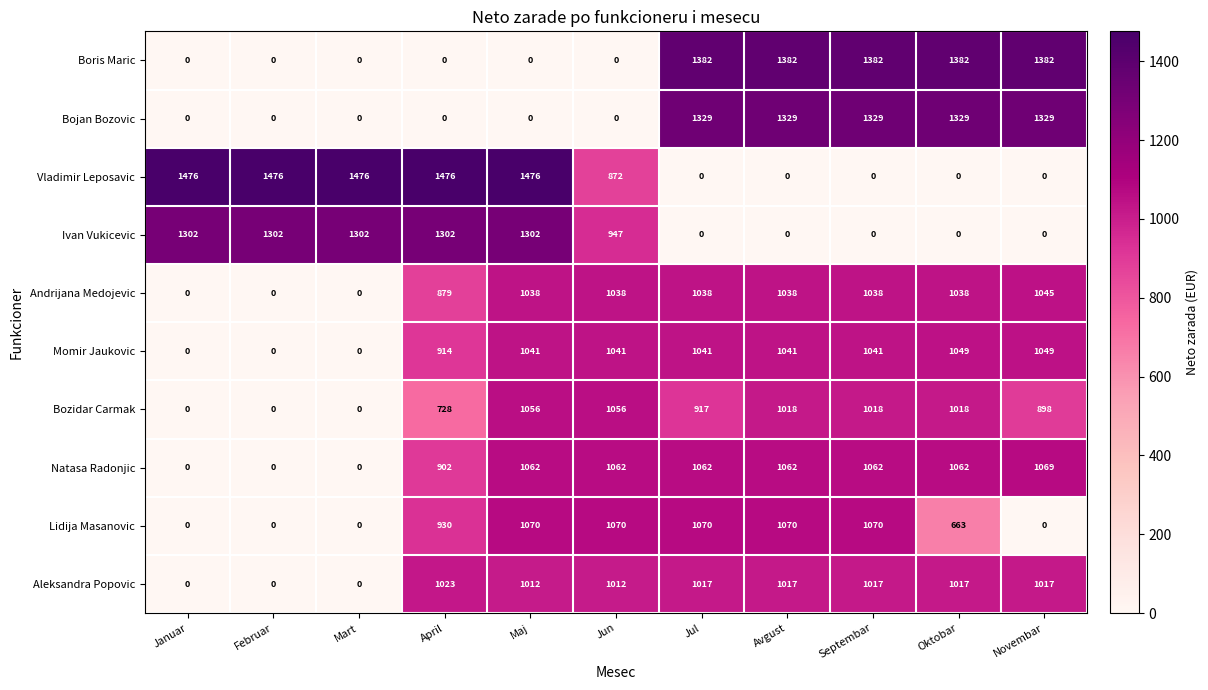

How many Lidija Masanovic values are between 0 and 1070?

11